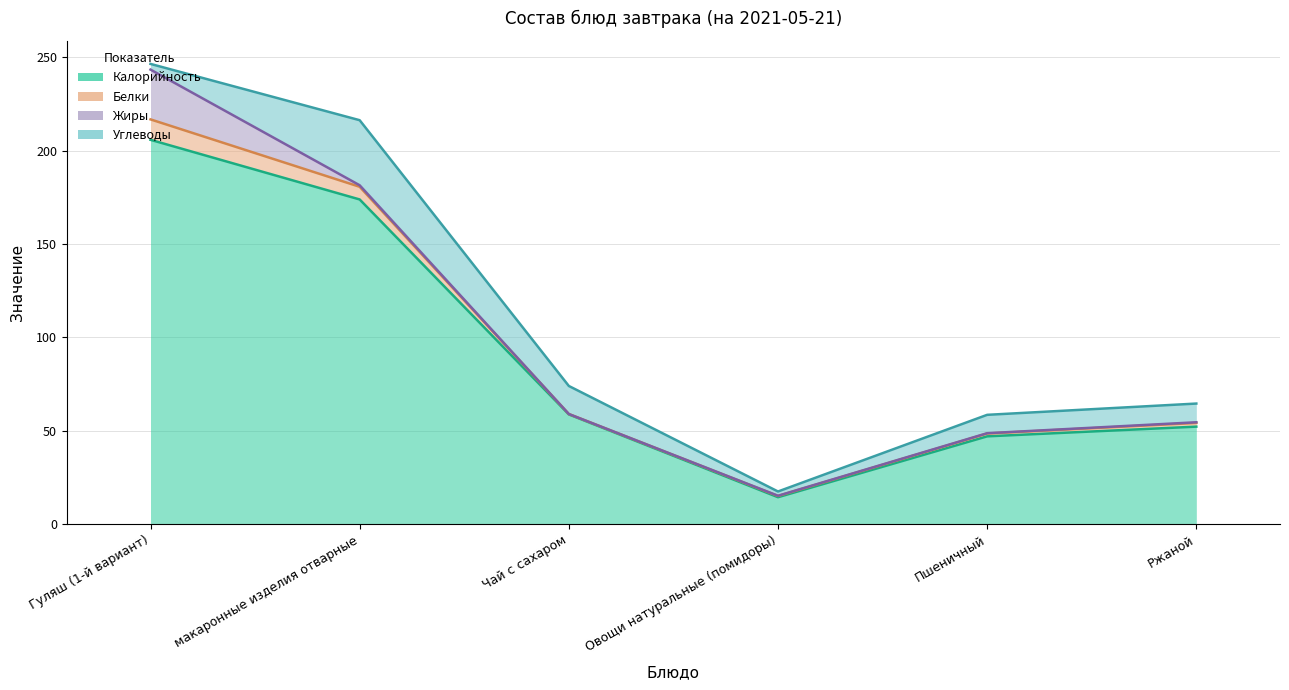

What position from the left is Гуляш (1-й вариант)?

1